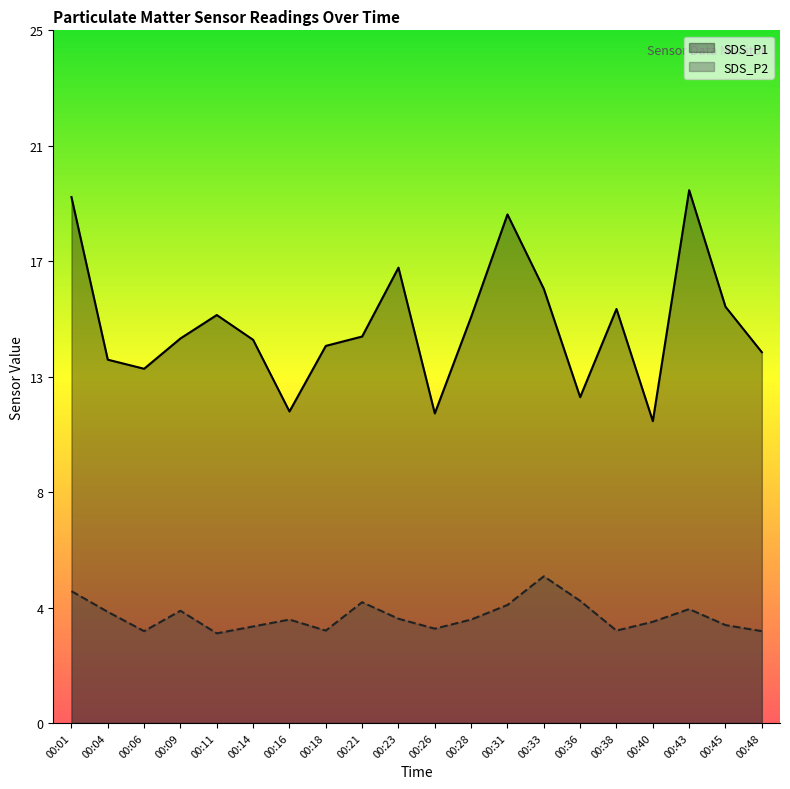

What is the average value of the SDS_P2 series?

3.9